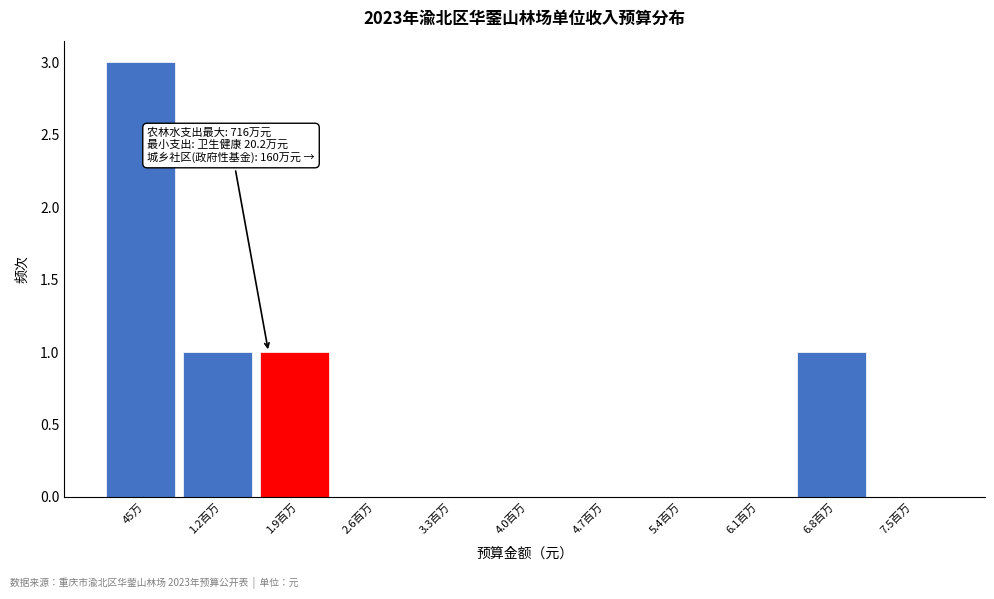

Reading left to right, extract all data points from this chart.

45万=3	1.2百万=1	1.9百万=1	2.6百万=0	3.3百万=0	4.0百万=0	4.7百万=0	5.4百万=0	6.1百万=0	6.8百万=1	7.5百万=0